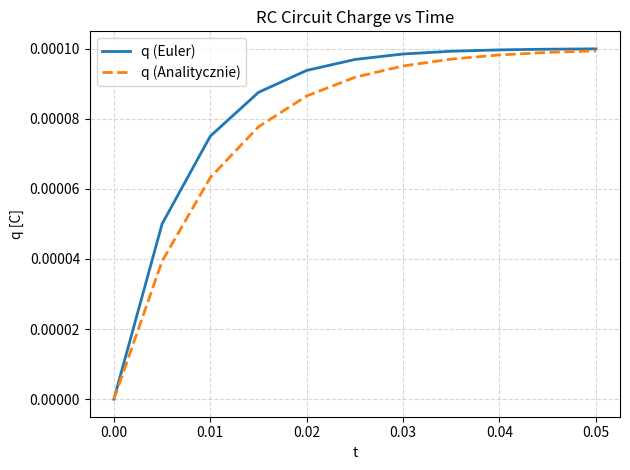

Which series has the largest total across all categories?

q (Euler)